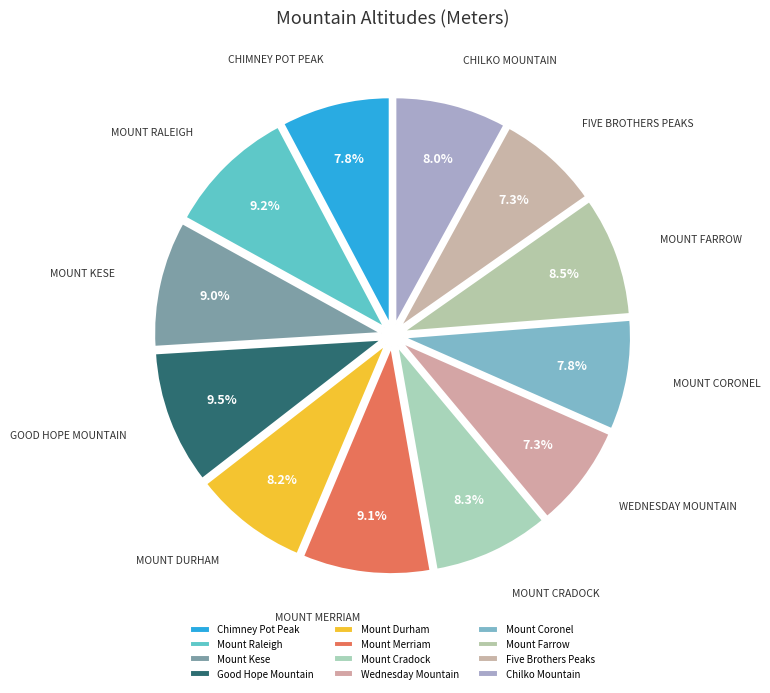

How many slices are in this pie chart?

12